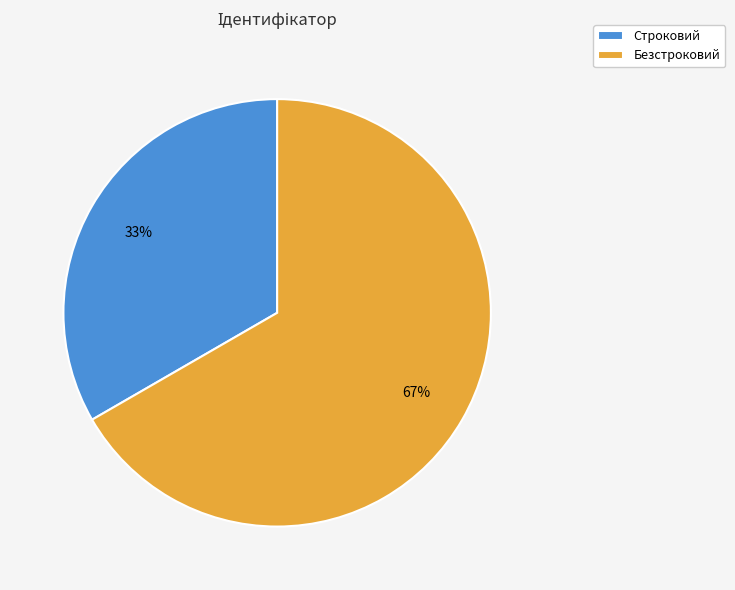

Between Безстроковий and Строковий, which is larger?

Безстроковий